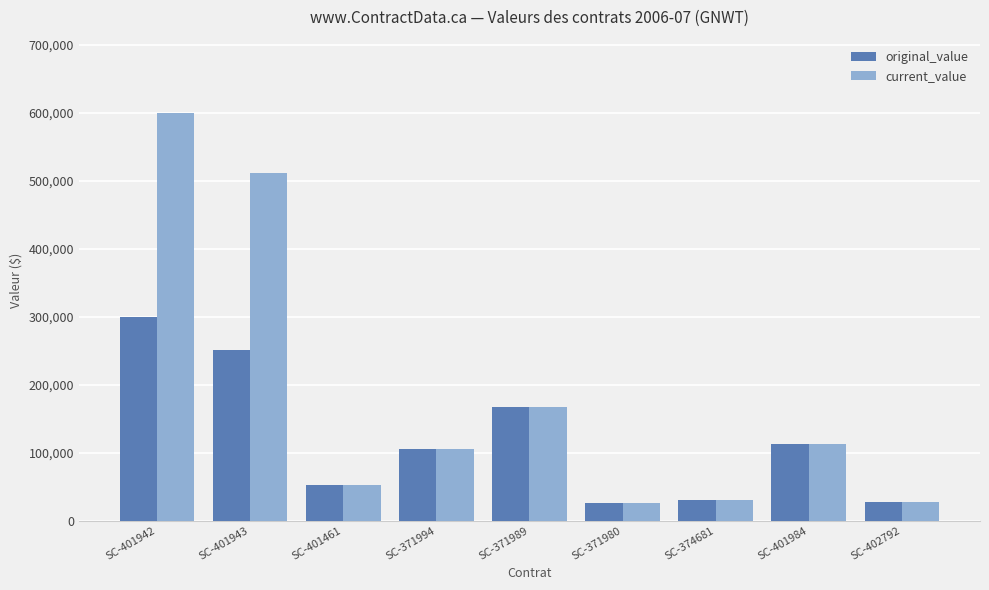

List the series in order of their overall mean, lowest first.

original_value, current_value